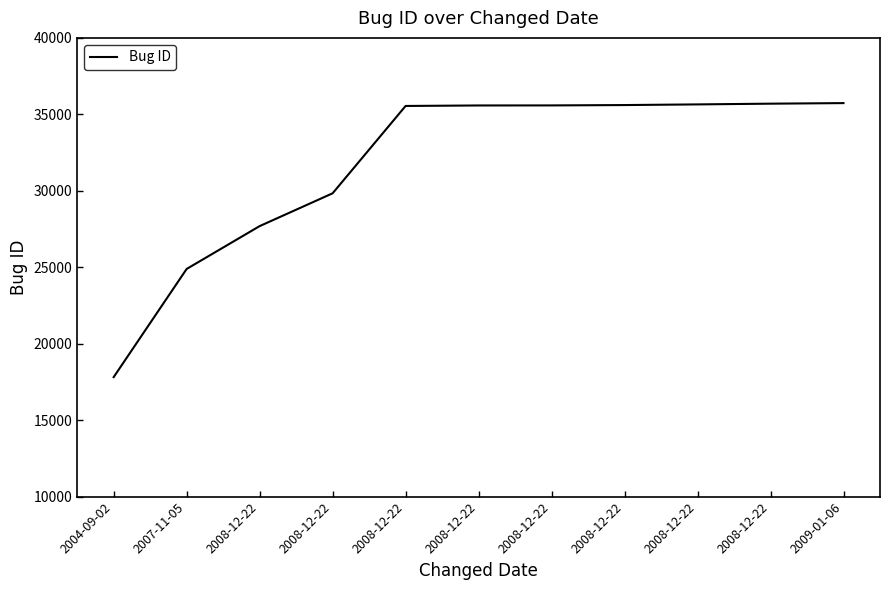

The value at 2008-12-22 is 35650. True or false?

True